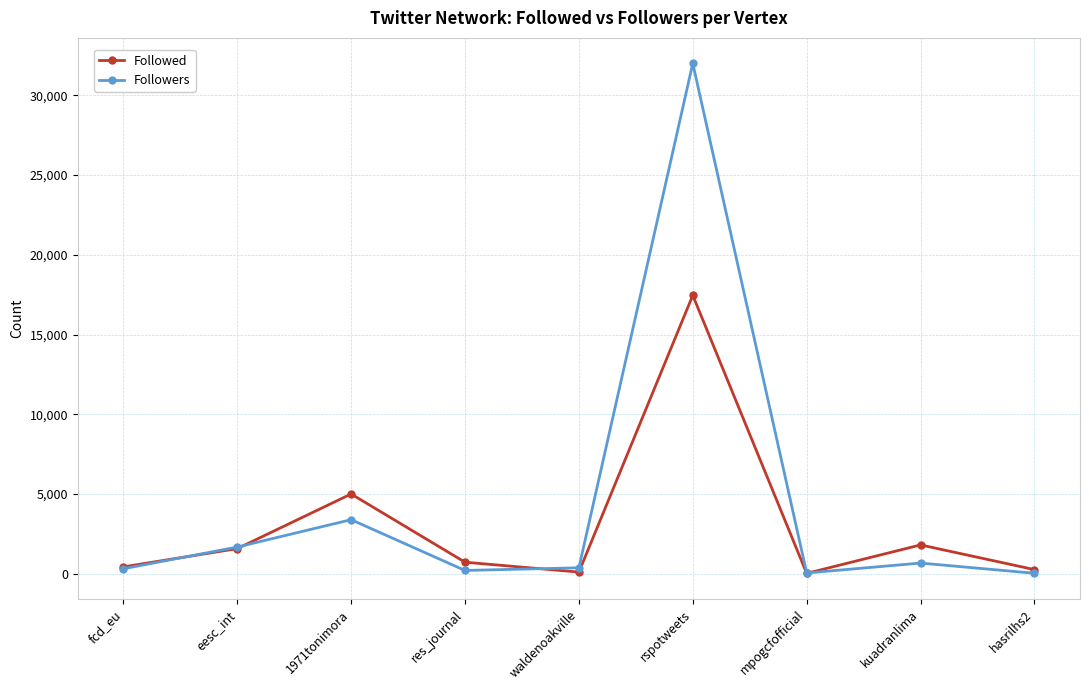

Where is Followers nearest to the value 16014?

1971tonimora